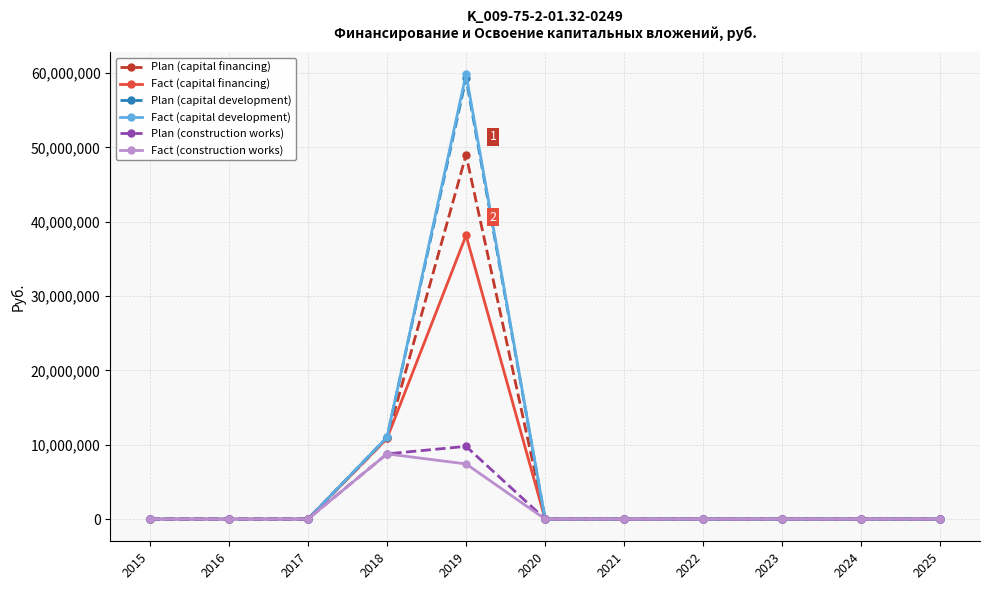

Which series changed the most between 2015 and 2019?

Fact (capital development)